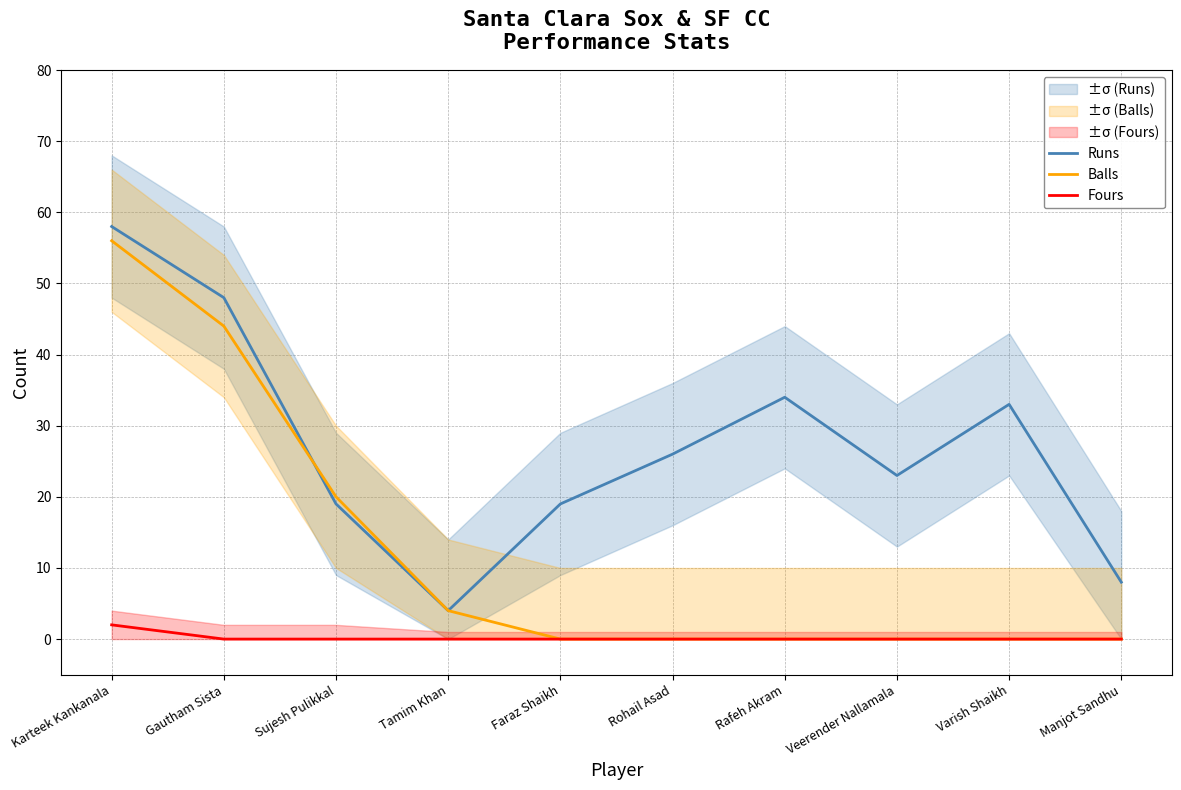

What is the difference between the maximum and minimum values in the Balls series?

56